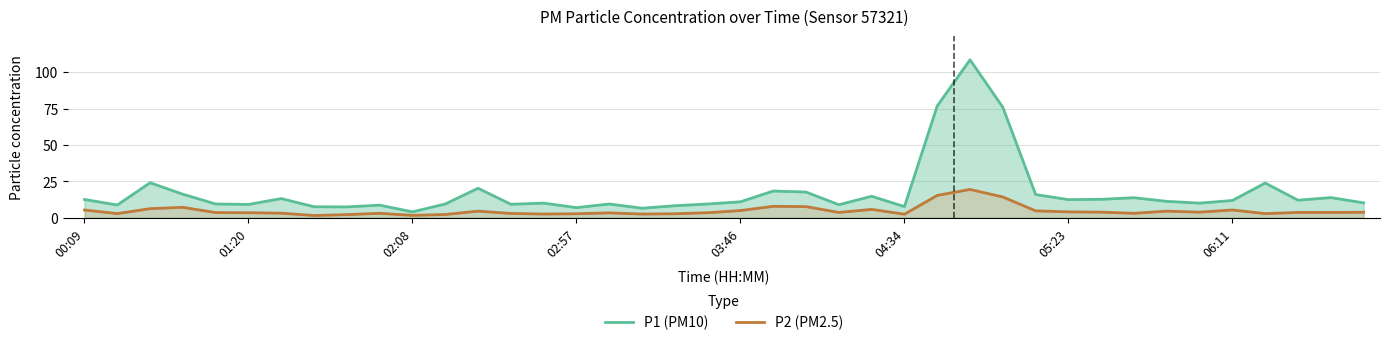

Is it true that P1 (PM10) equals 16.0 at 29?

True